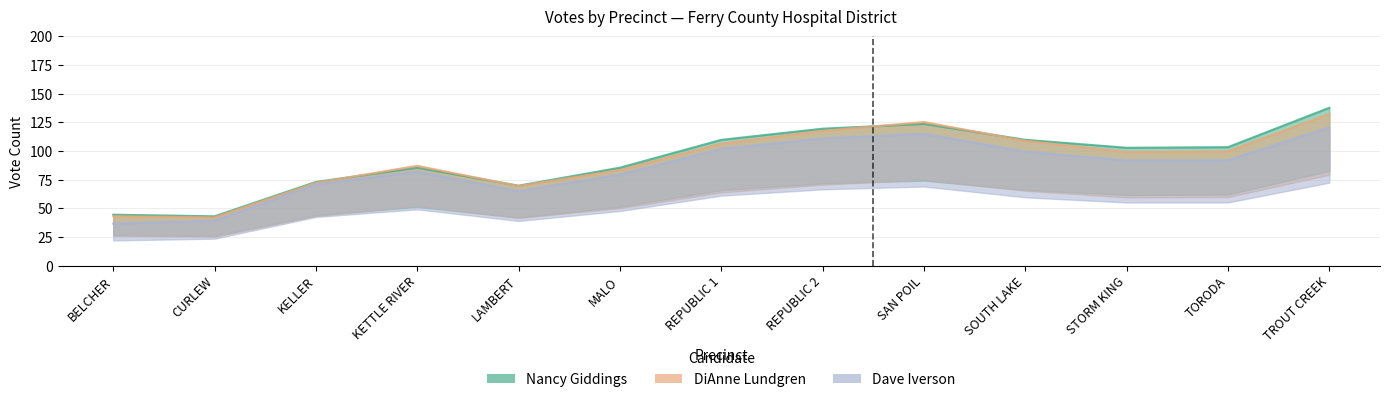

How many series are shown in this chart?

3